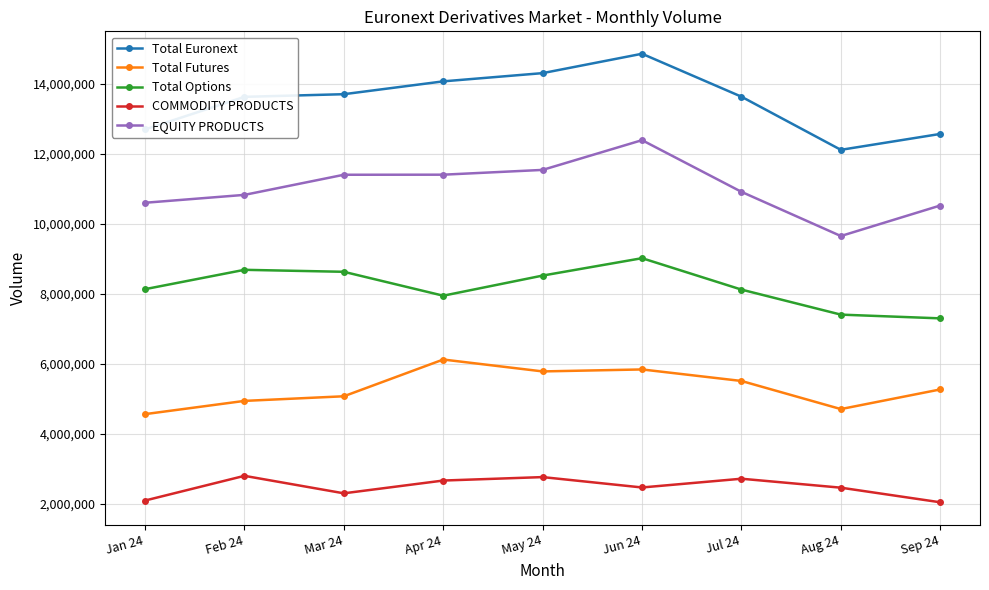

True or false: EQUITY PRODUCTS has more than 2 interior local peaks.

False